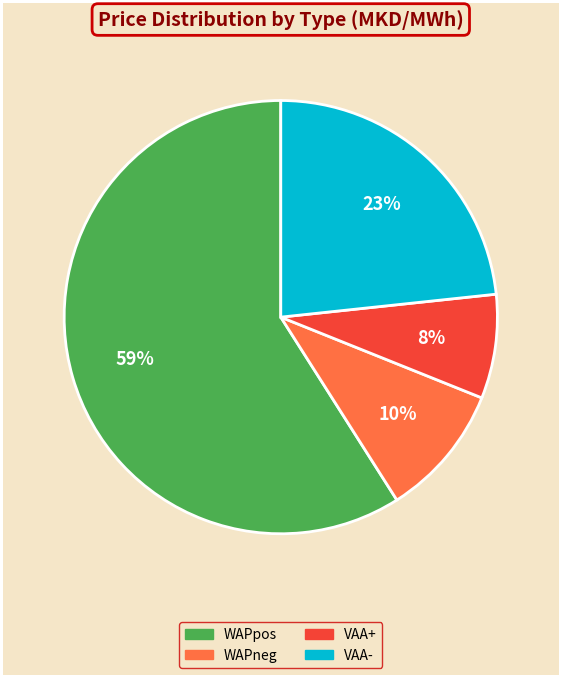

To the nearest percent, what is the difference between the largest and smallest slice percentages?

51%